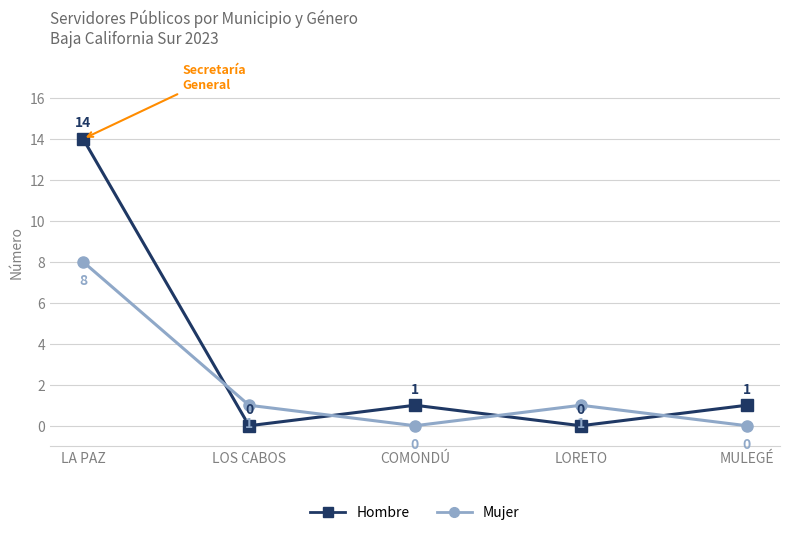

What is the sum of all Mujer values?

10